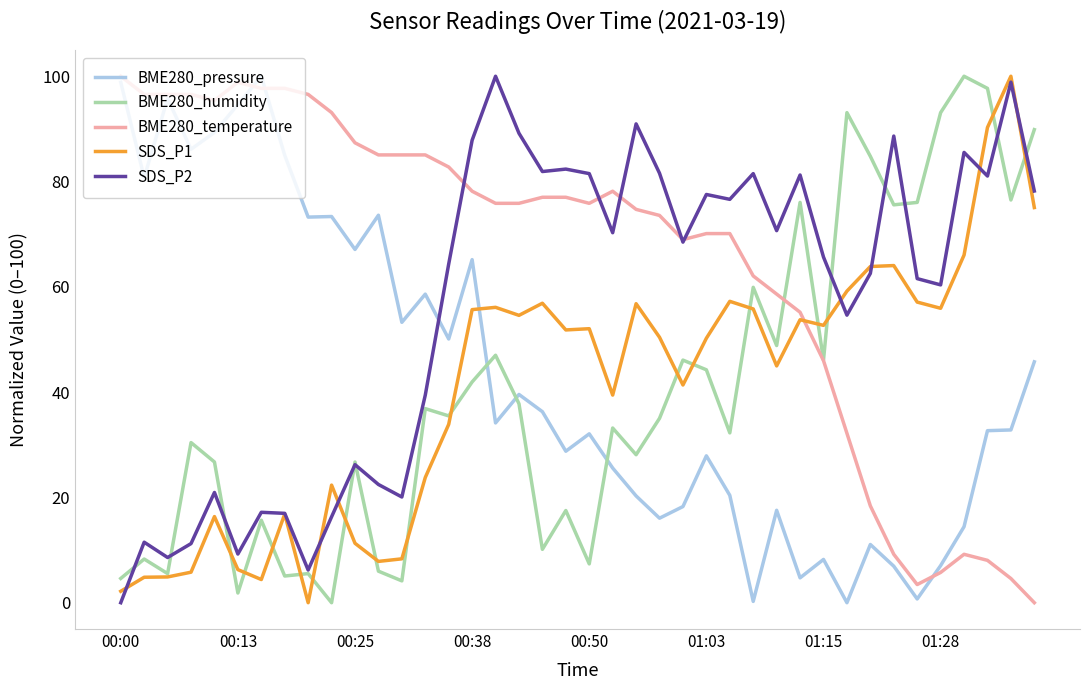

What is the sum of all SDS_P2 values?

2249.4